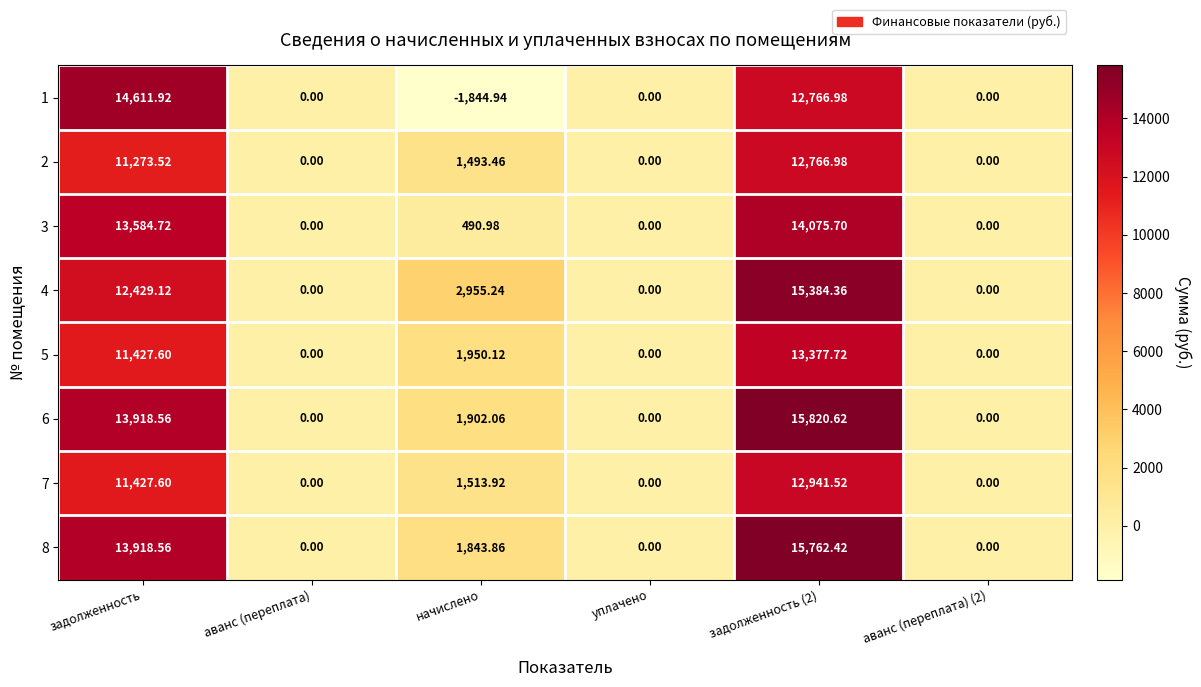

Where is 4 nearest to the value 7692?

начислено